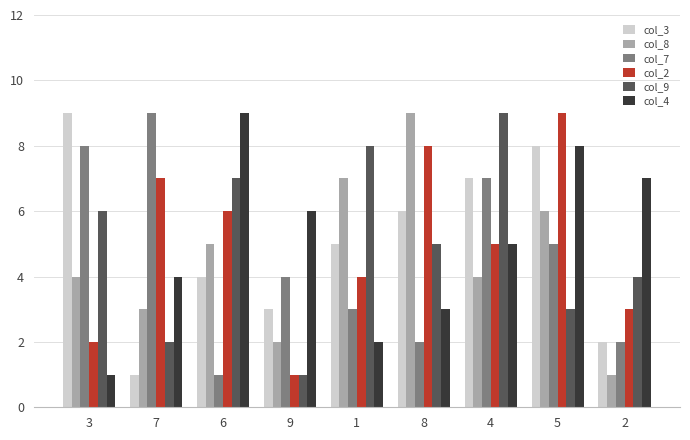

What are all the series names shown in the legend?

col_3, col_8, col_7, col_2, col_9, col_4